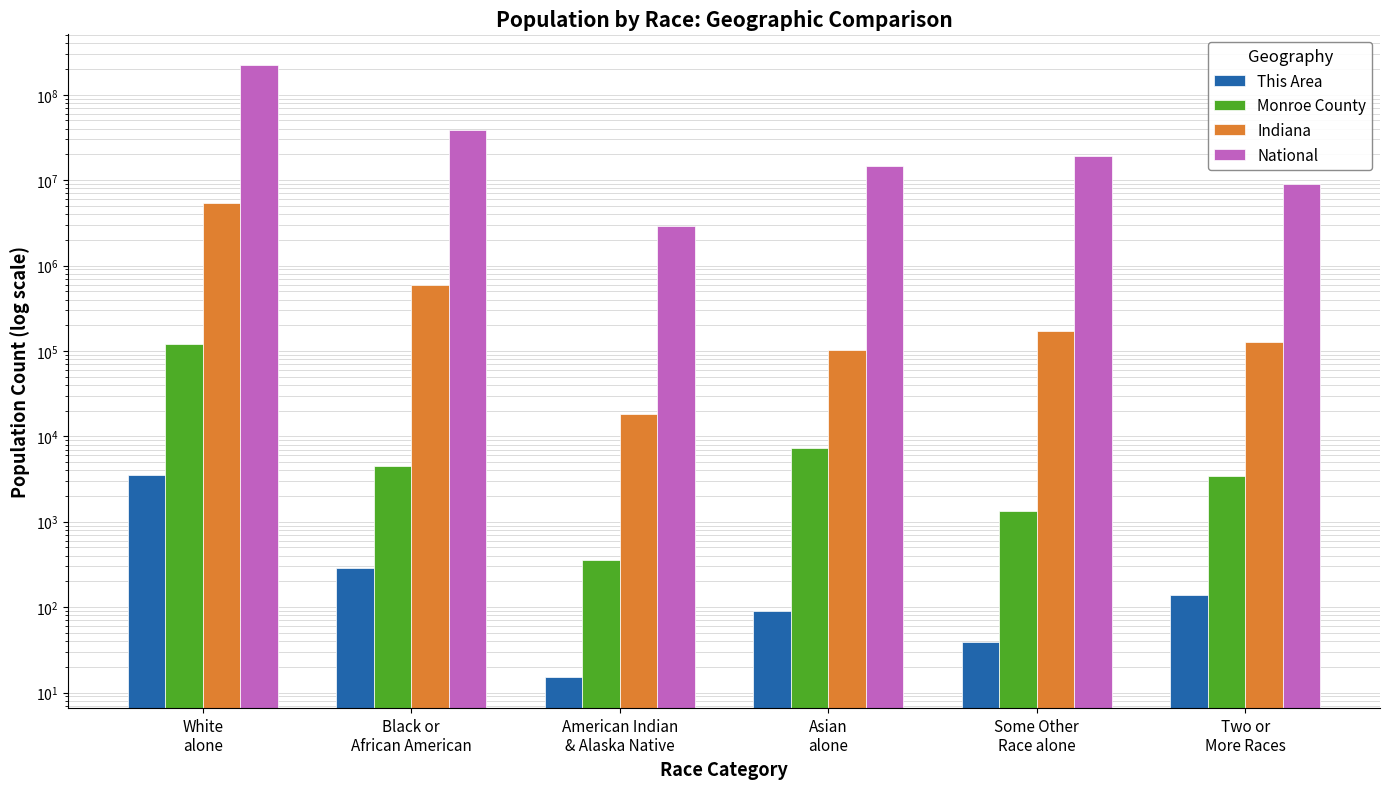

What is the total value across all series at Asian
alone?

14784030